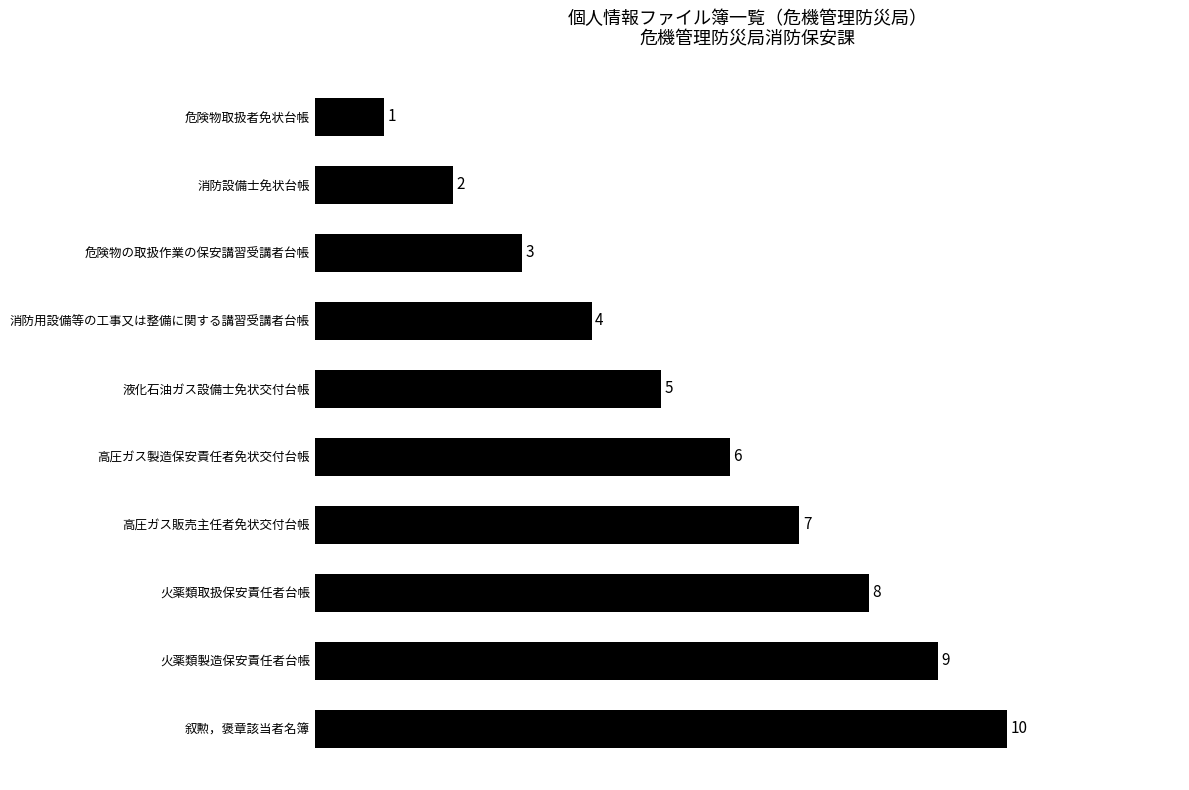

Reading bottom to top, what are all the values shown in this chart?

叙勲，褒章該当者名簿=10	火薬類製造保安責任者台帳=9	火薬類取扱保安責任者台帳=8	高圧ガス販売主任者免状交付台帳=7	高圧ガス製造保安責任者免状交付台帳=6	液化石油ガス設備士免状交付台帳=5	消防用設備等の工事又は整備に関する講習受講者台帳=4	危険物の取扱作業の保安講習受講者台帳=3	消防設備士免状台帳=2	危険物取扱者免状台帳=1